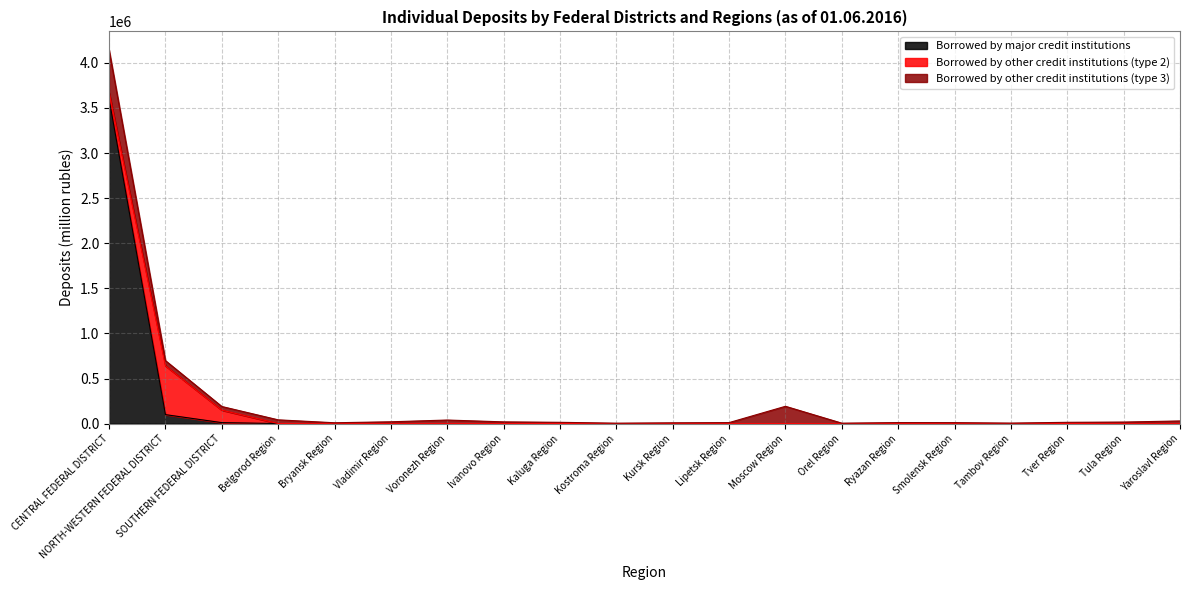

What is the difference between the second highest and minimum values in the Borrowed by major credit institutions series?

99711